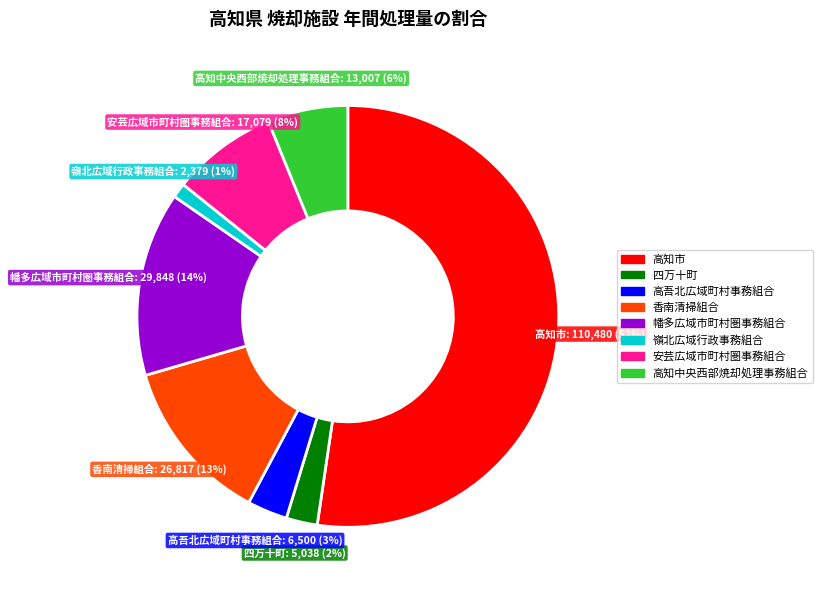

To the nearest percent, what is the average slice percentage?

12%